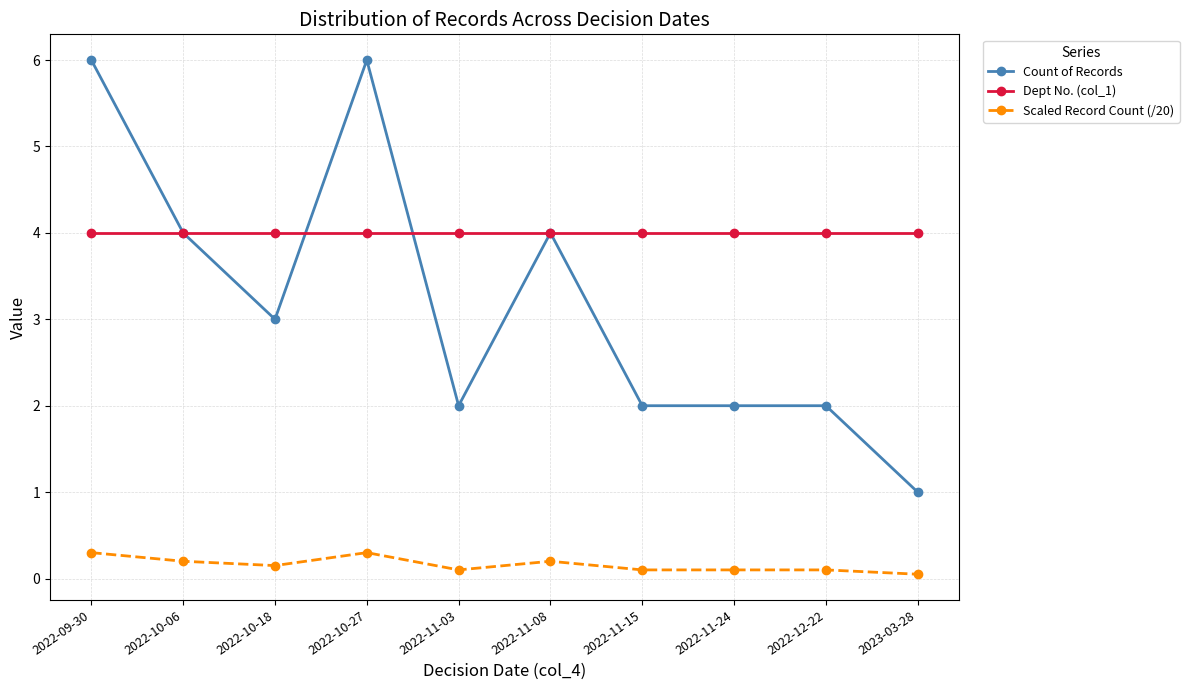

At which category does Count of Records reach its first local valley?

2022-10-18